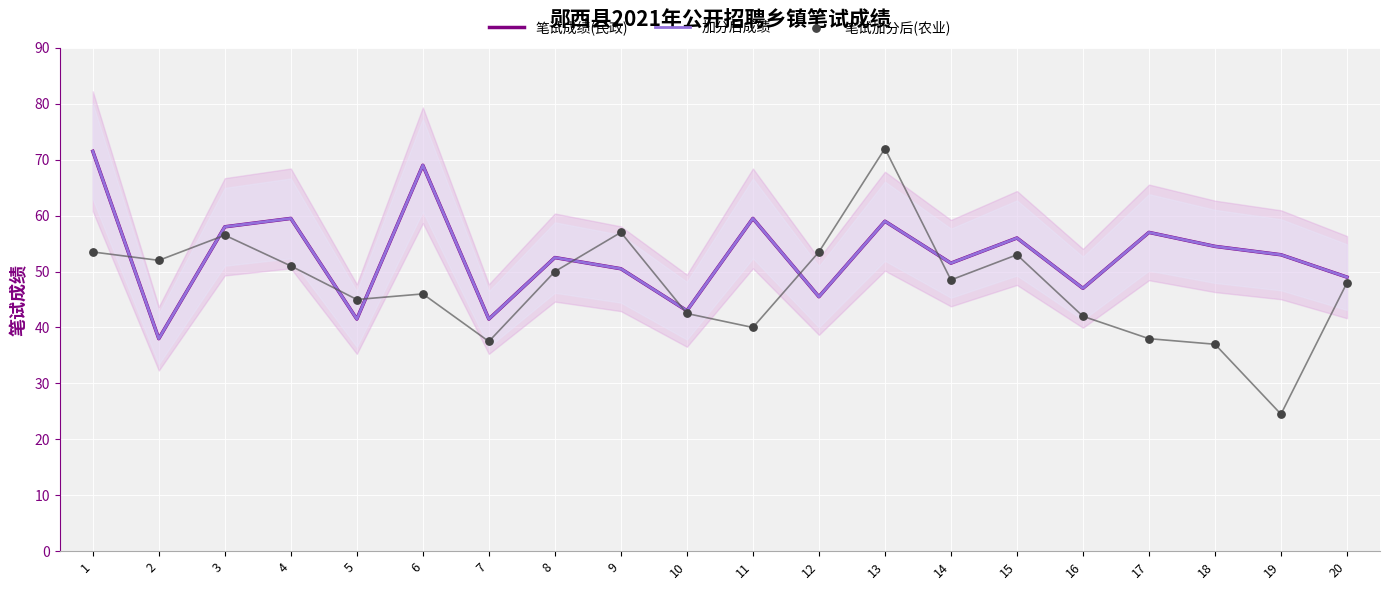

At how many categories does at least one series exceed 57?

6